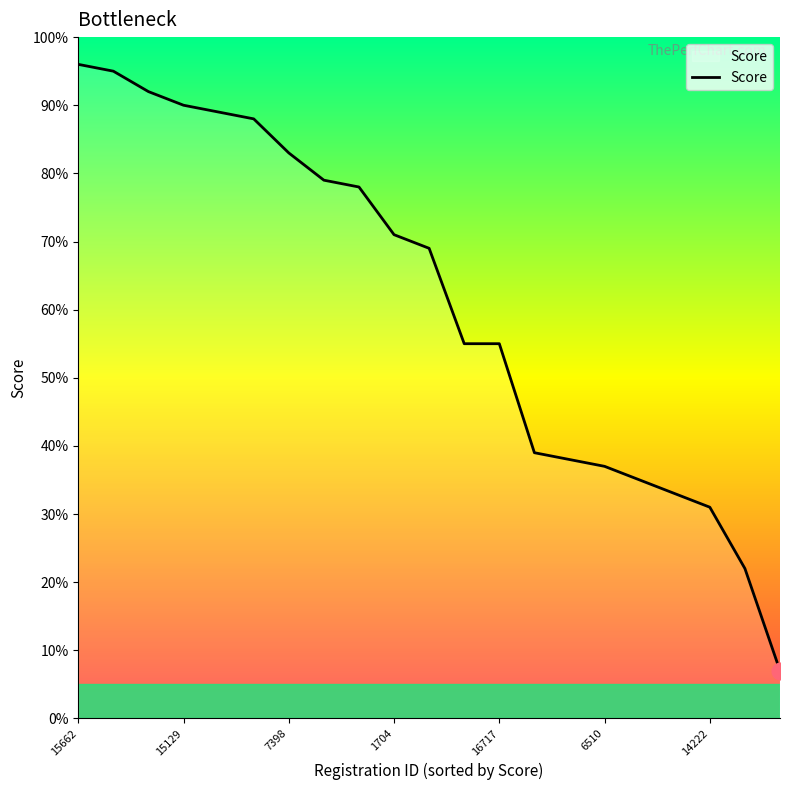

True or false: the data has more than 1 interior local peaks.

False